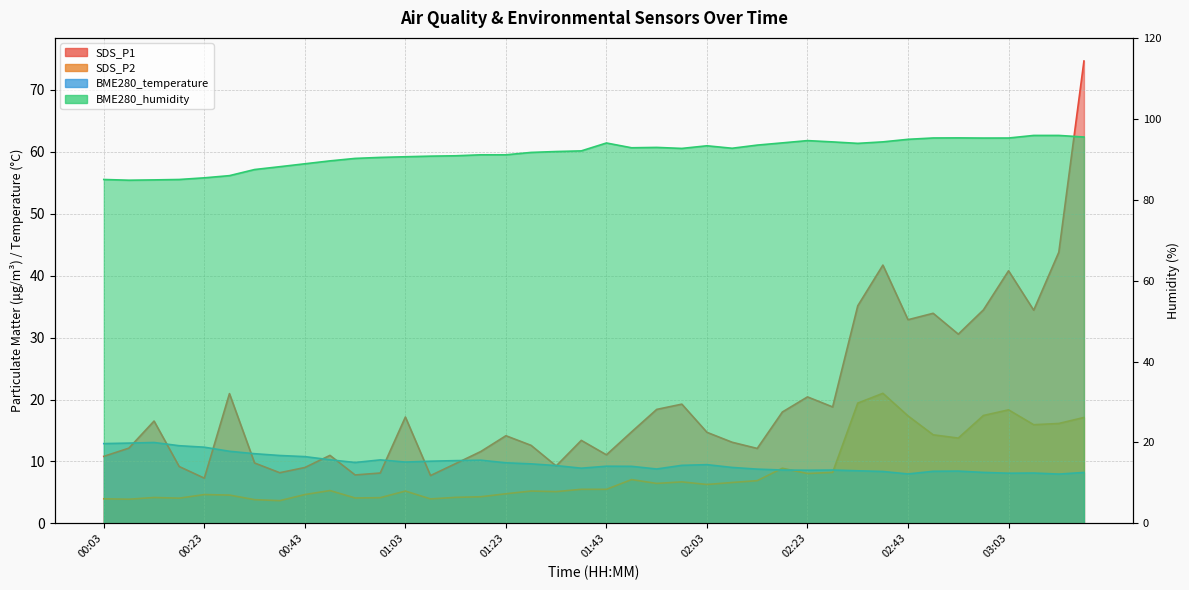

What is the label of the 21st point from the right?

01:38